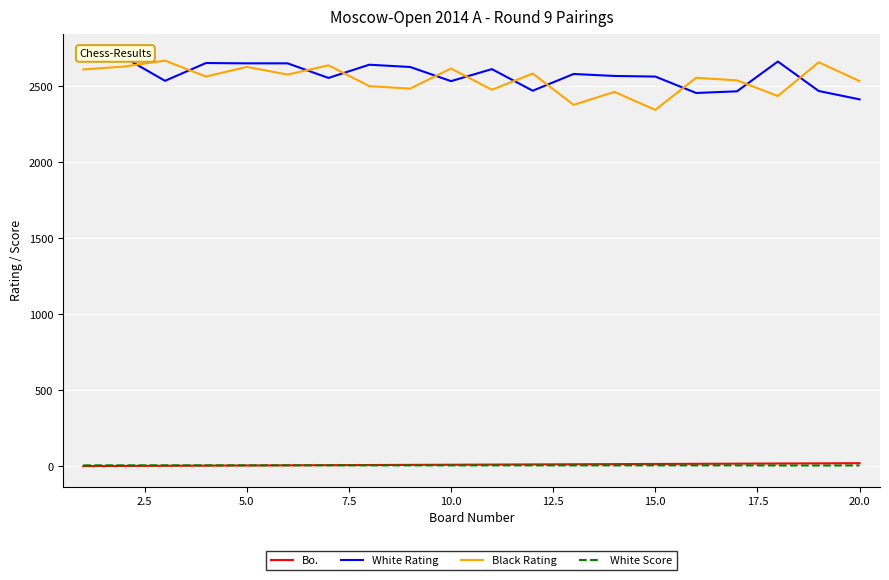

Which series has the largest total across all categories?

White Rating